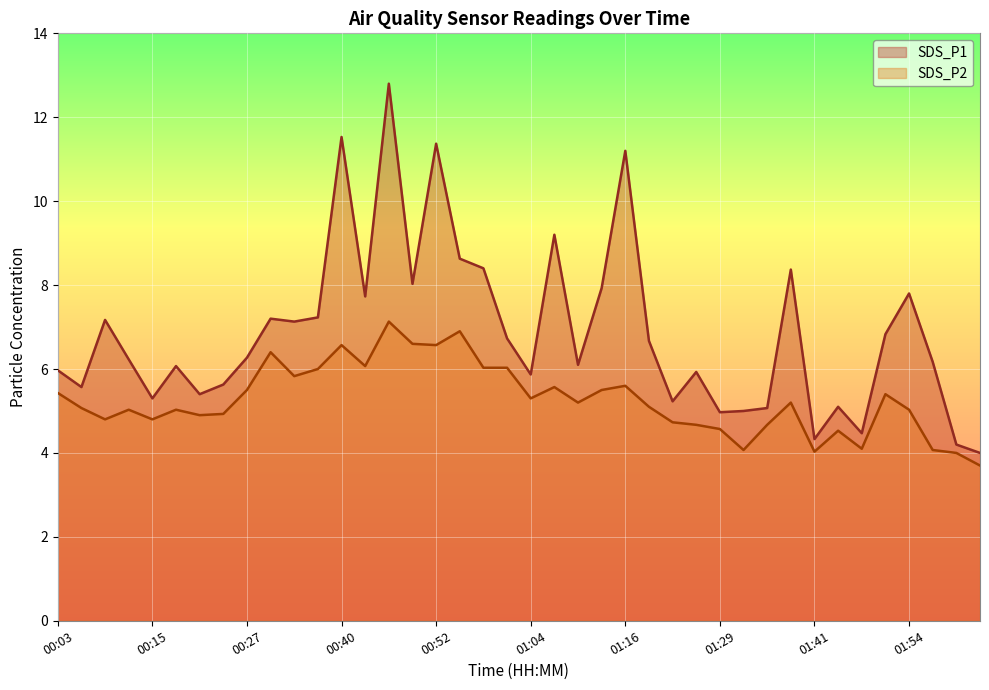

Where is the first local minimum for SDS_P1?

00:06